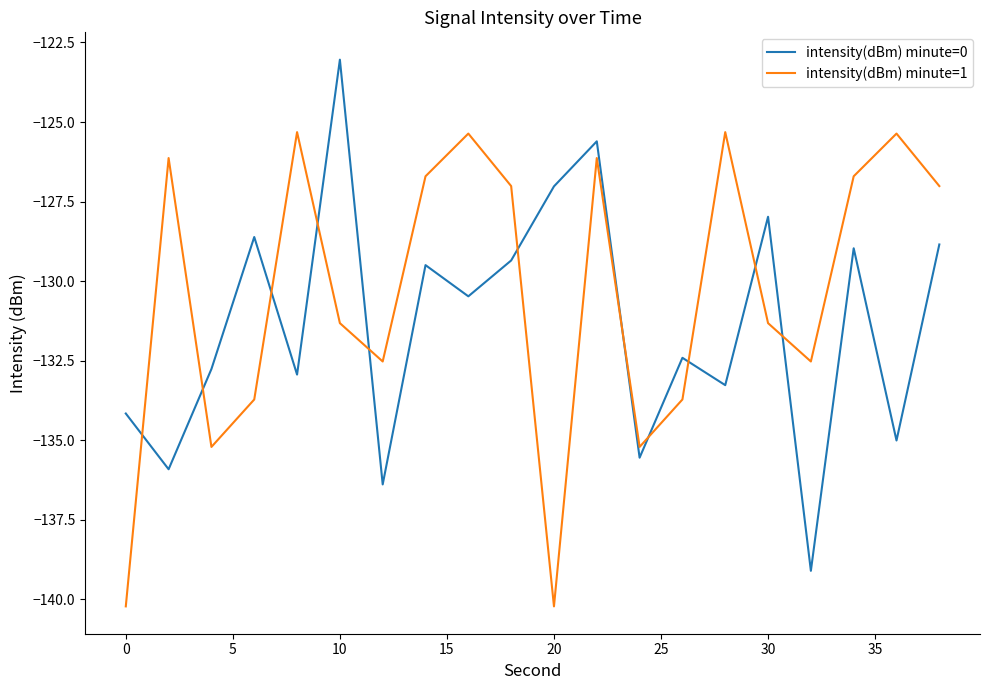

What is the highest value of the intensity(dBm) minute=0 series?

-123.0